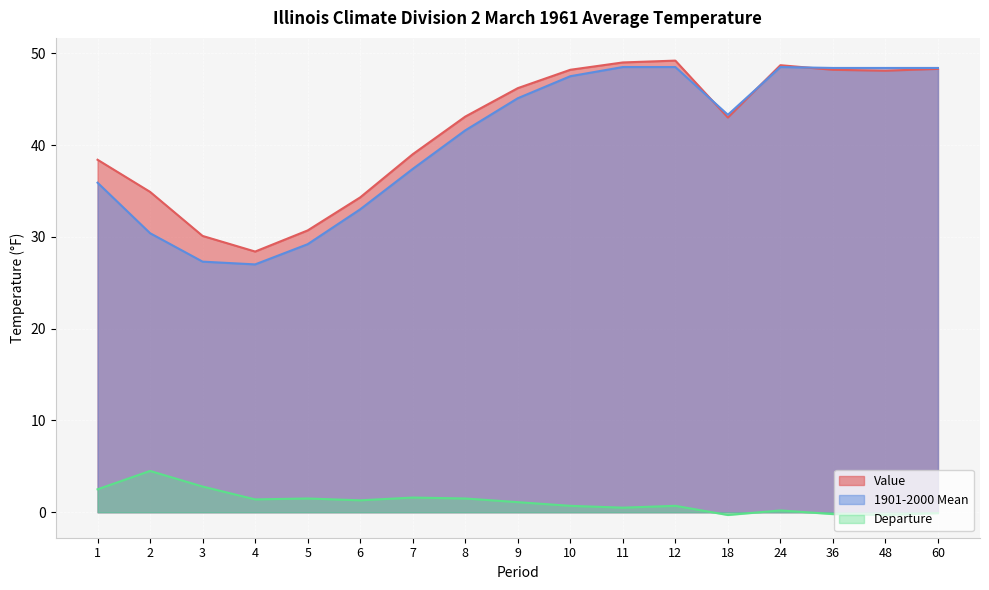

Which series has the largest total across all categories?

Value